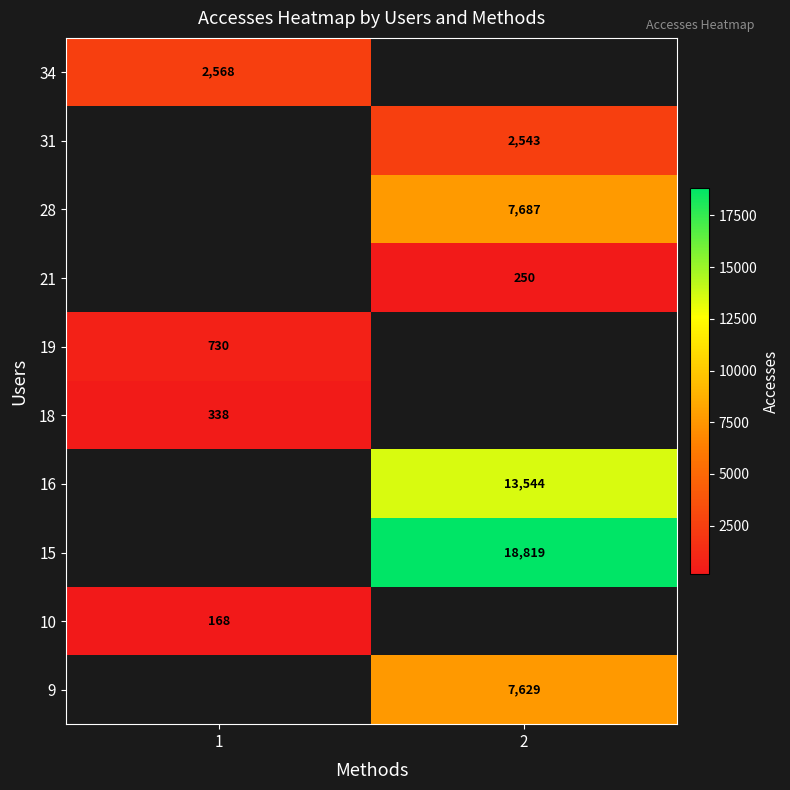

True or false: 9 has a value of 12304 at 2.

False